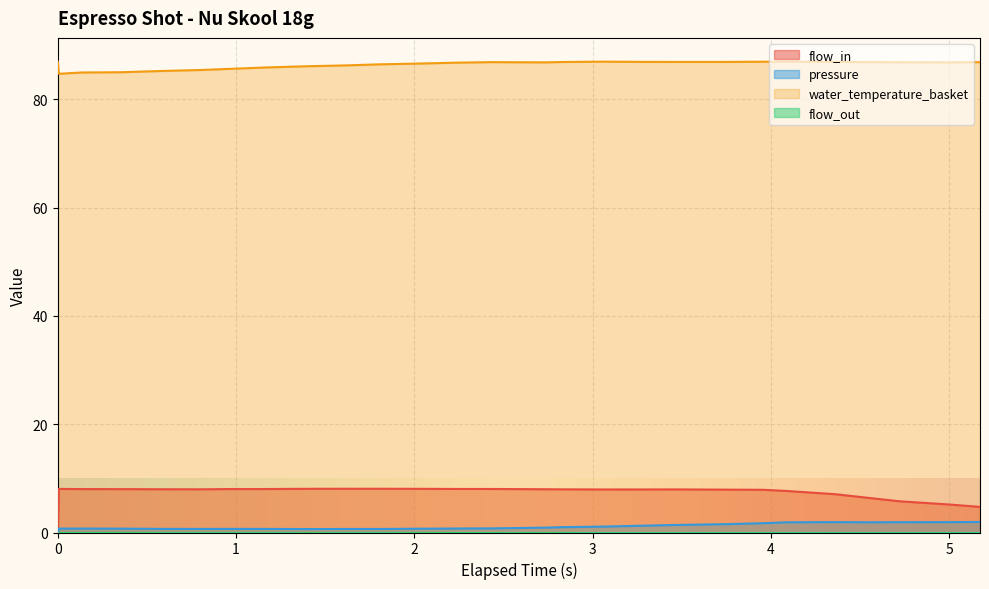

Which series changed the most between 2.023 and 3.463?

pressure